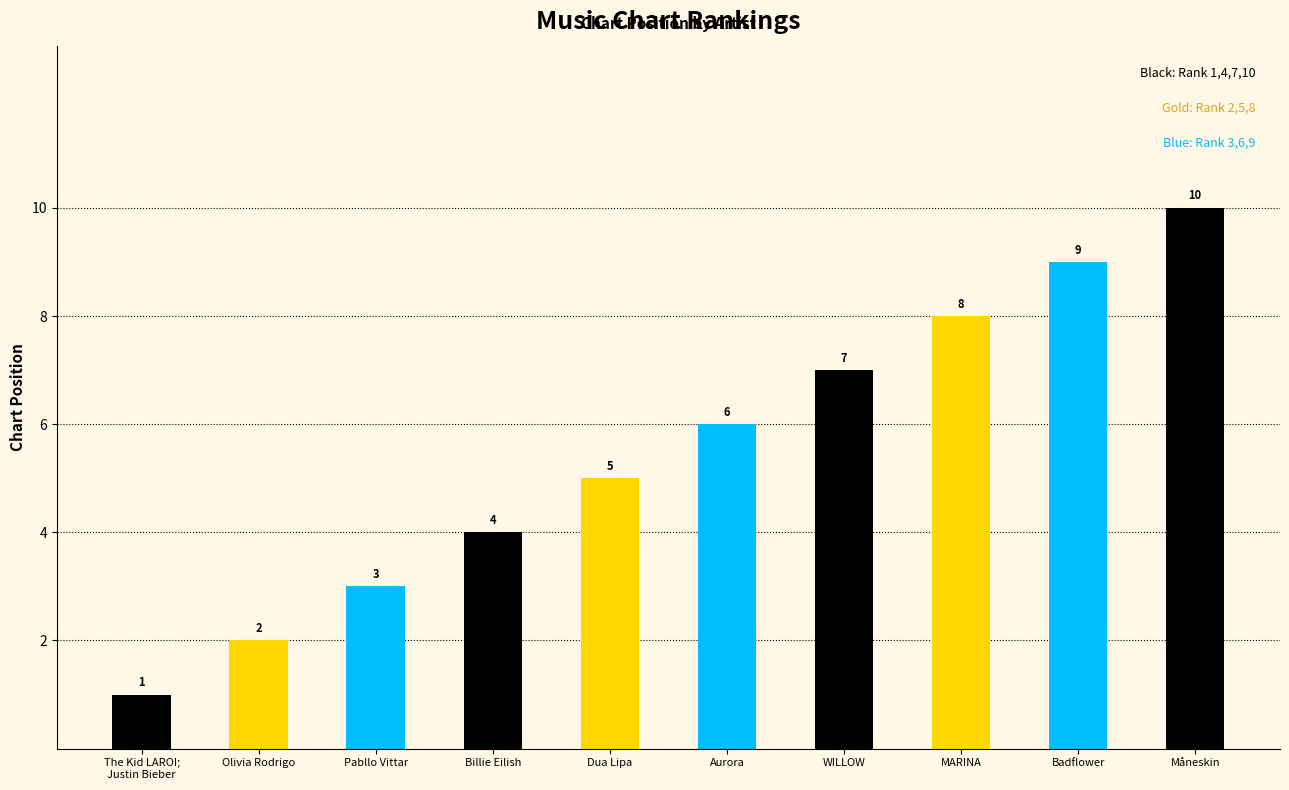

What is the ratio of the value at Pabllo Vittar to the value at Aurora?

0.5